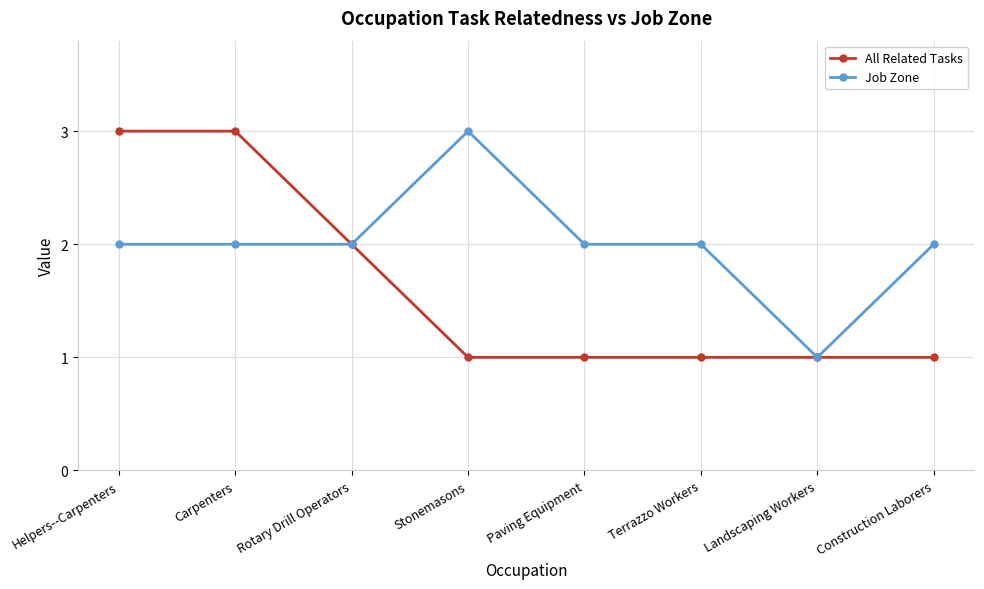

Reading right to left, transcribe all the data shown in this chart.

All Related Tasks: 1	1	1	1	1	2	3	3
Job Zone: 2	1	2	2	3	2	2	2